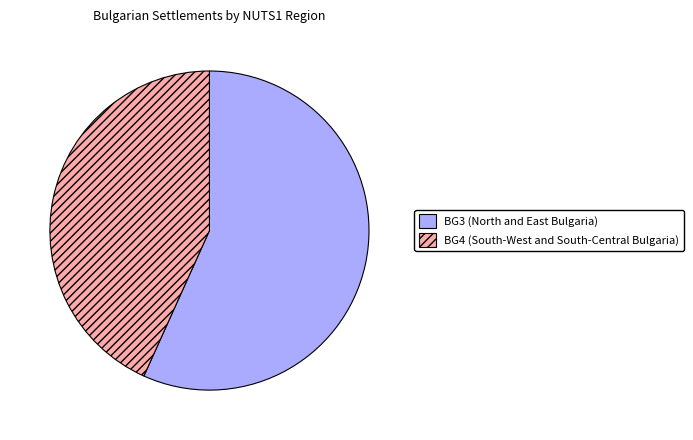

How many slices are in this pie chart?

2